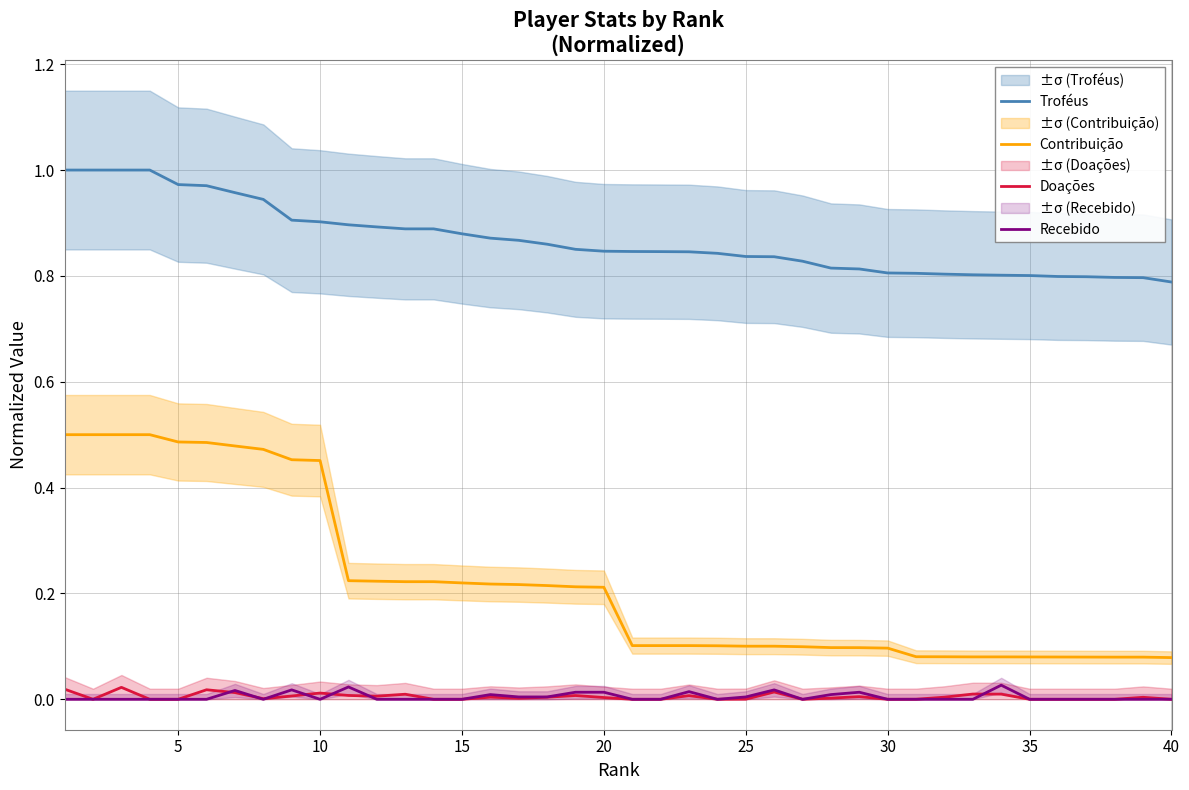

Is the value of Recebido at 20 greater than the value of Contribuição at 15?

No